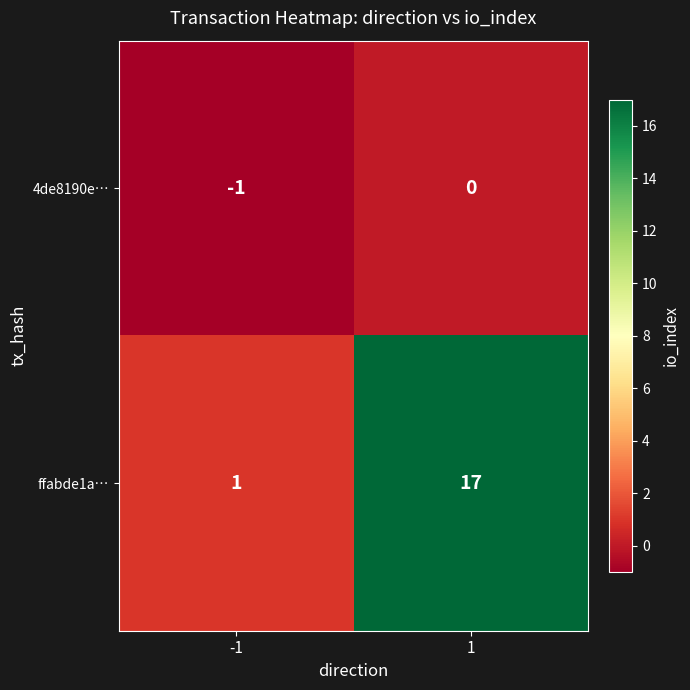

Reading right to left, list all the values displayed in this chart.

4de8190e…: 0	-1
ffabde1a…: 17	1